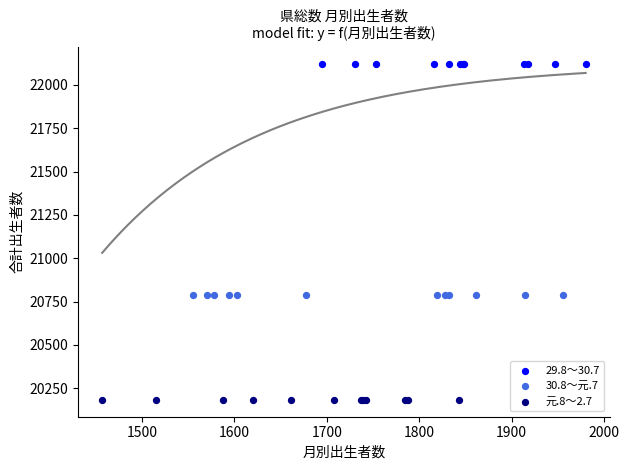

What are all the series names shown in the legend?

29.8～30.7, 30.8～元.7, 元.8～2.7